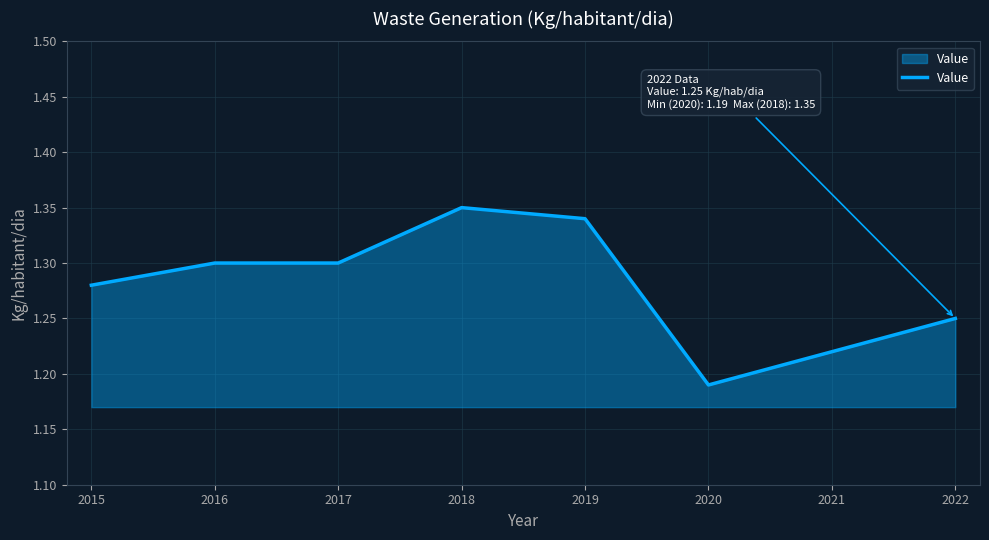

Count the values in the range 1 to 2.

8